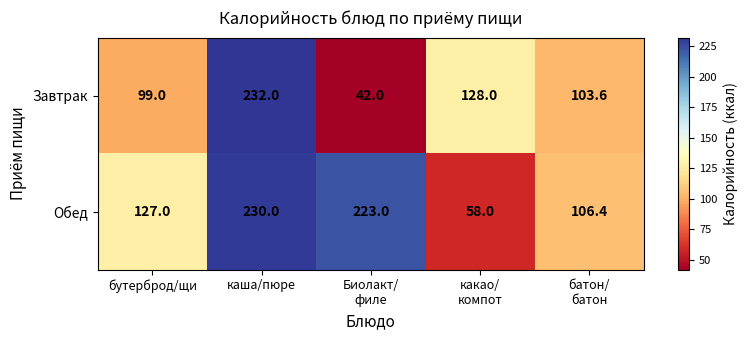

What is the minimum value for Обед?

58.0